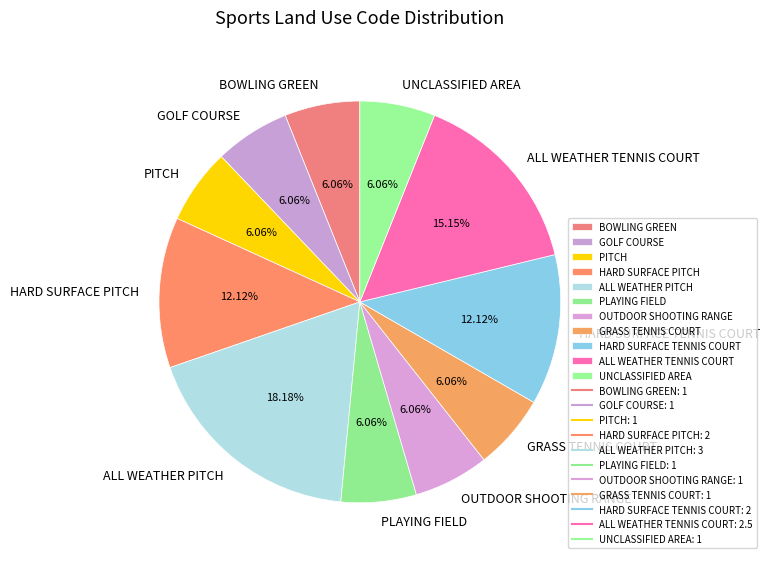

Approximately how many times larger is the value at PITCH compared to HARD SURFACE PITCH?

0.5